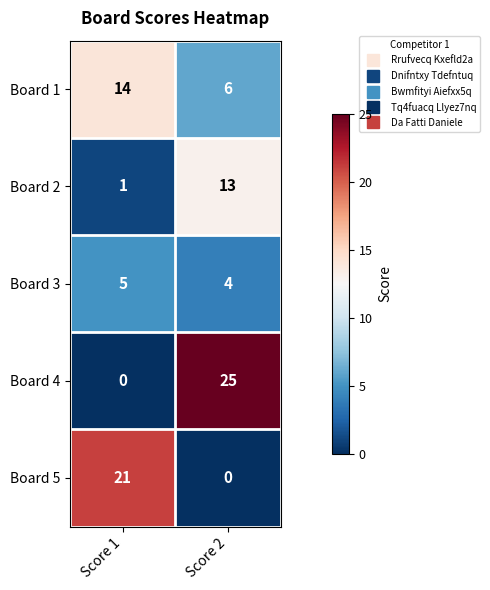

The Board 4 series shows 41 at Score 2. True or false?

False